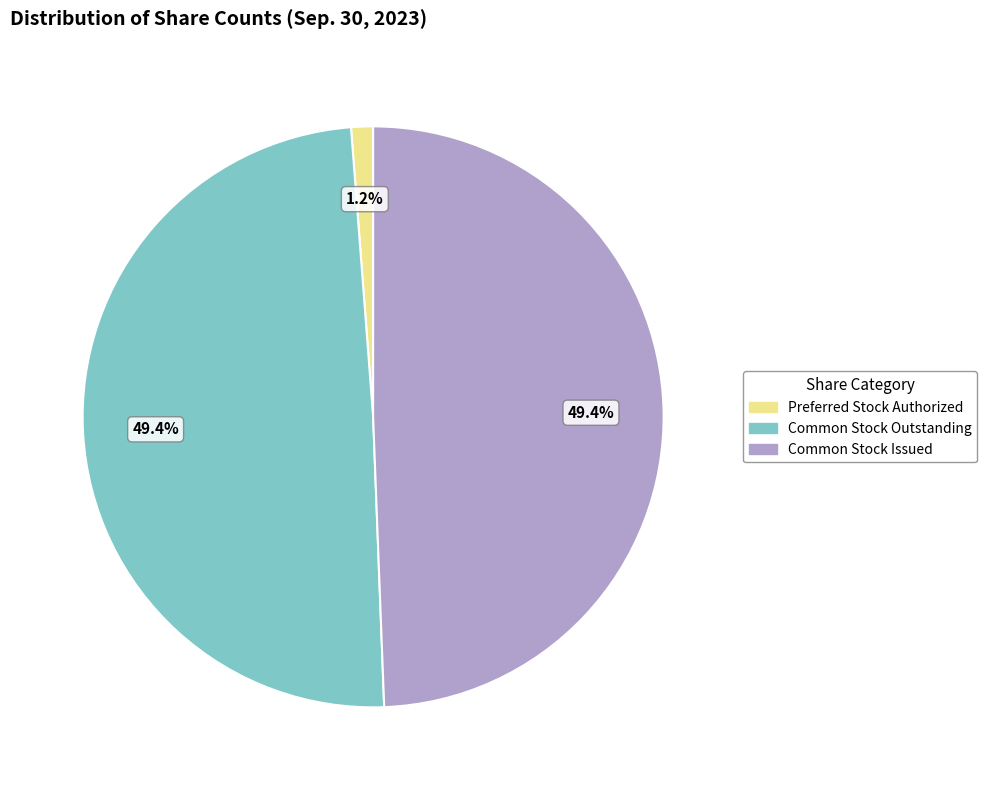

Does any single category account for the majority?

No